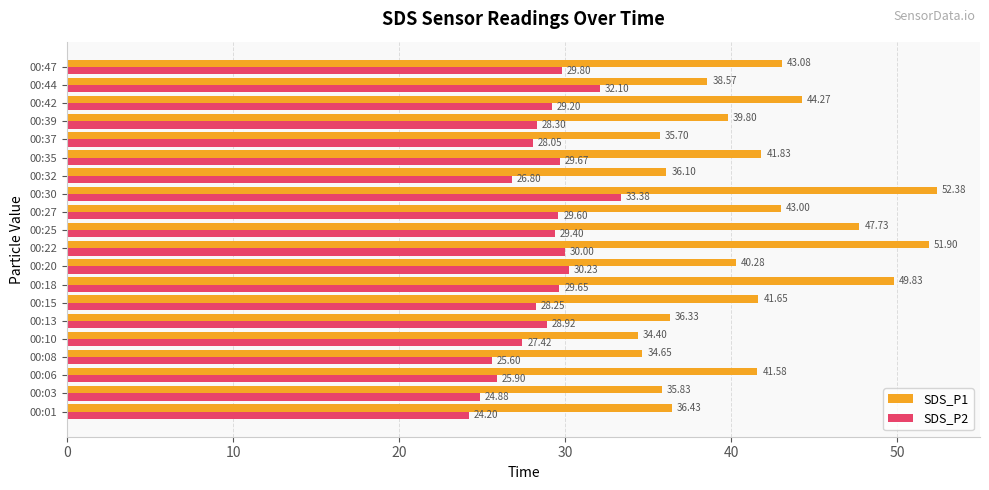

Which series has the widest spread of values?

SDS_P1